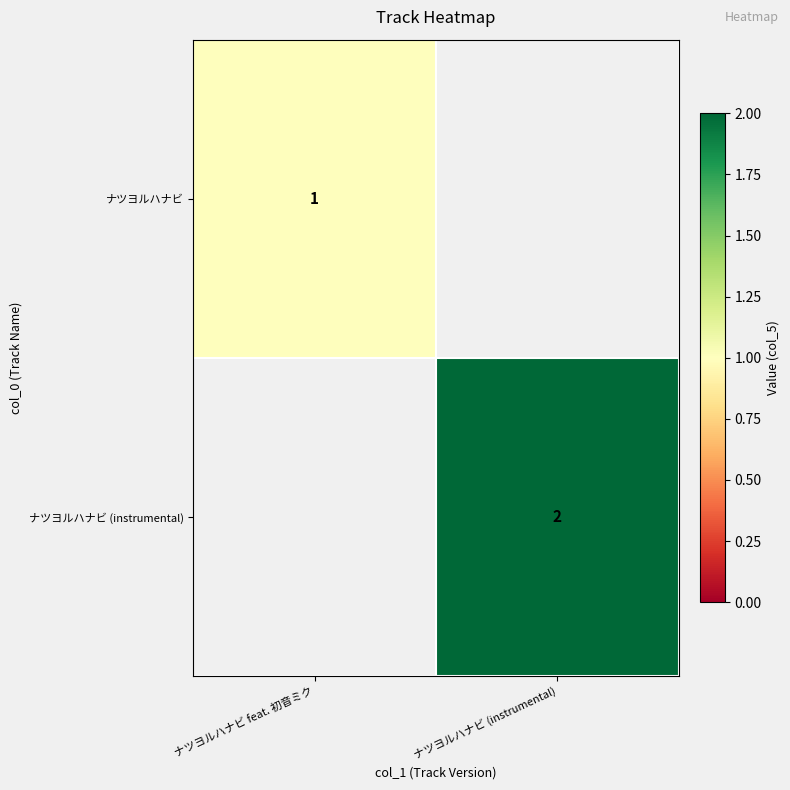

The value of ナツヨルハナビ (instrumental) at ナツヨルハナビ (instrumental) is 3. True or false?

False